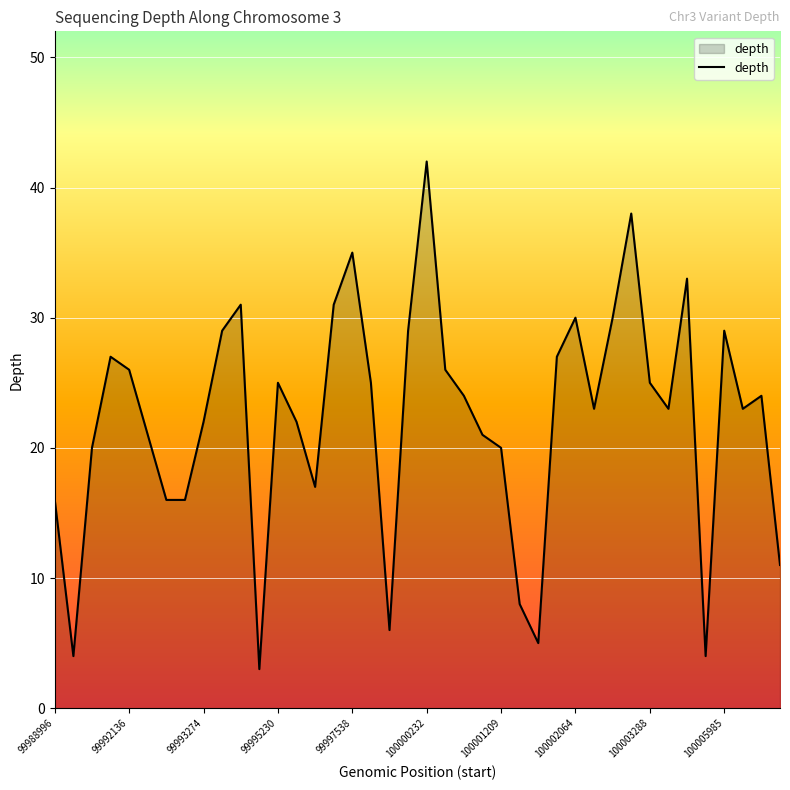

Does the chart have visible grid lines?

Yes